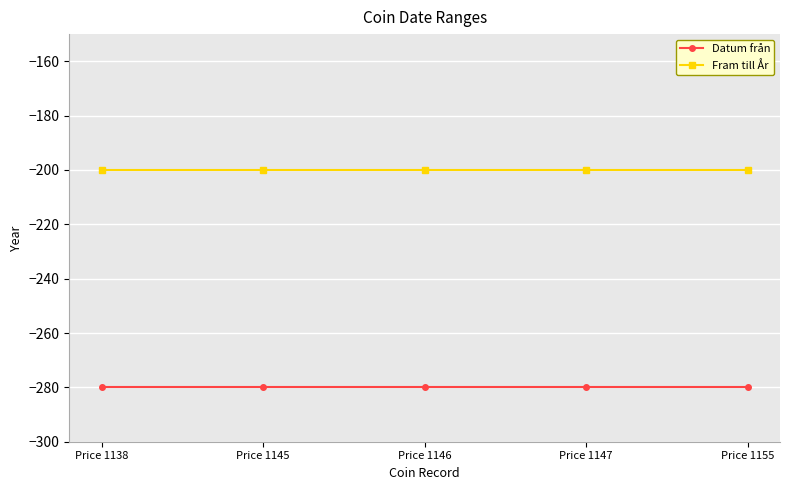

What is the value of the Datum från point at the 4th from the left?

-280